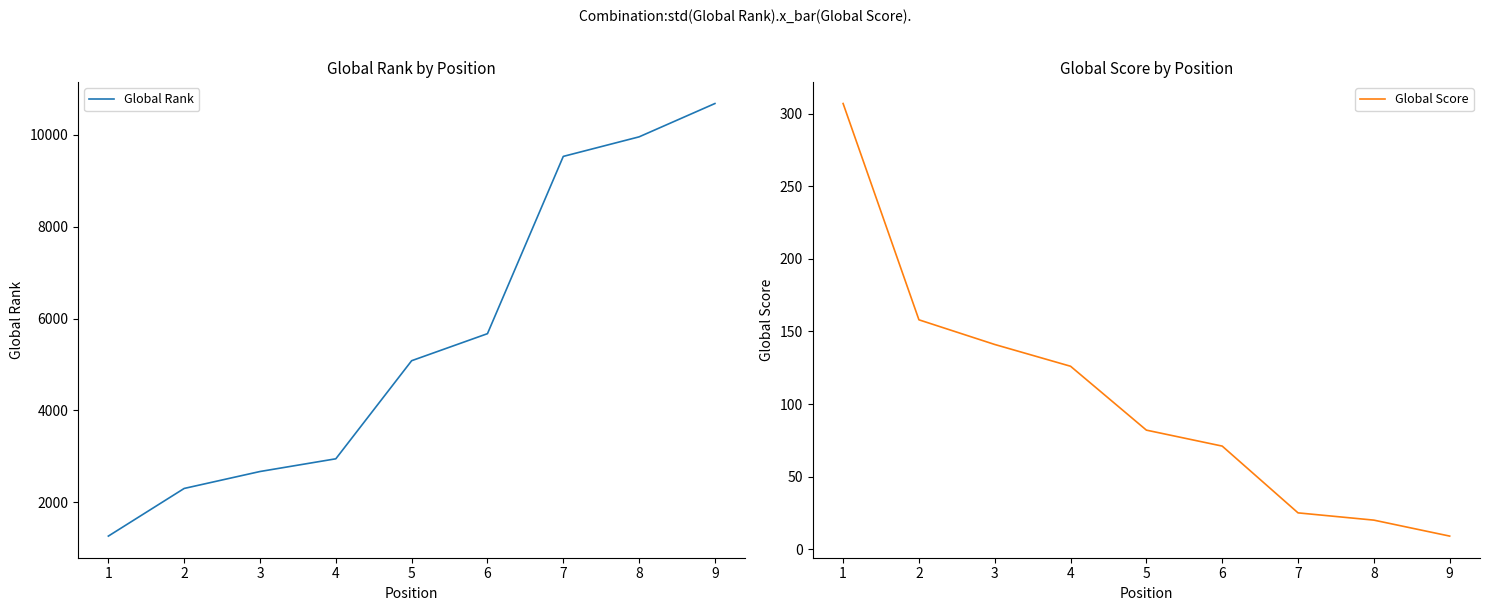

True or false: Global Score has a value of 525 at 1.

False